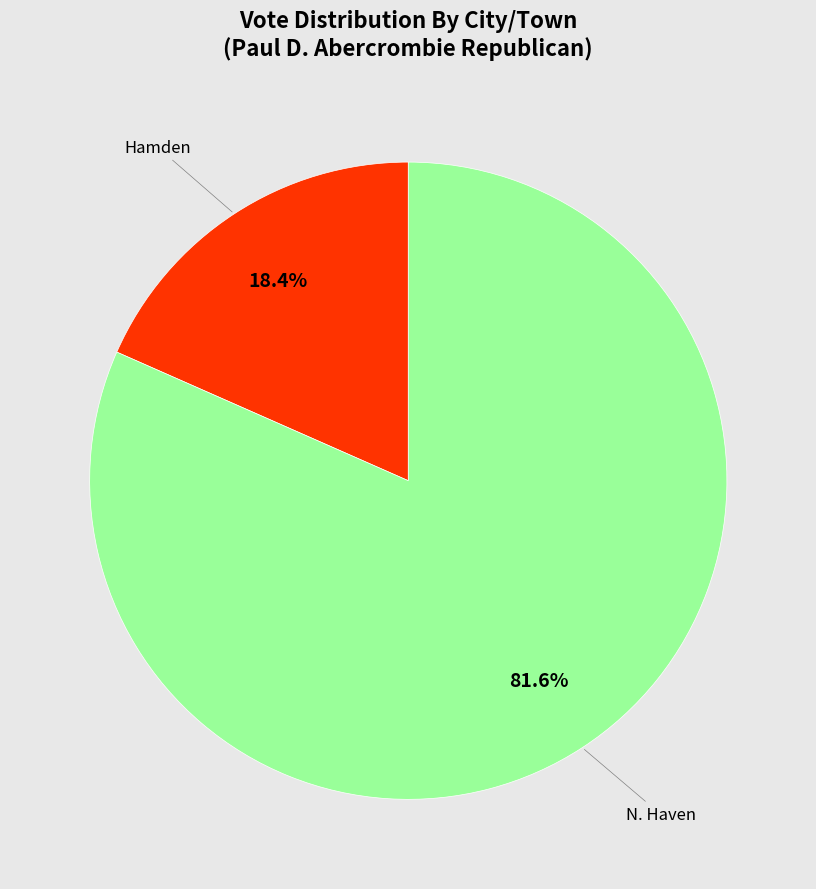

Is there any slice that represents more than half of the pie?

Yes